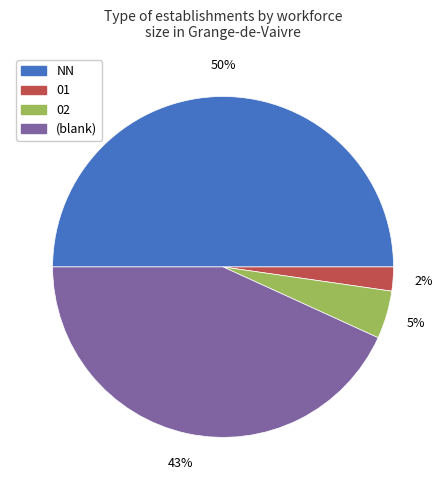

To the nearest percent, what is the average slice percentage?

25%